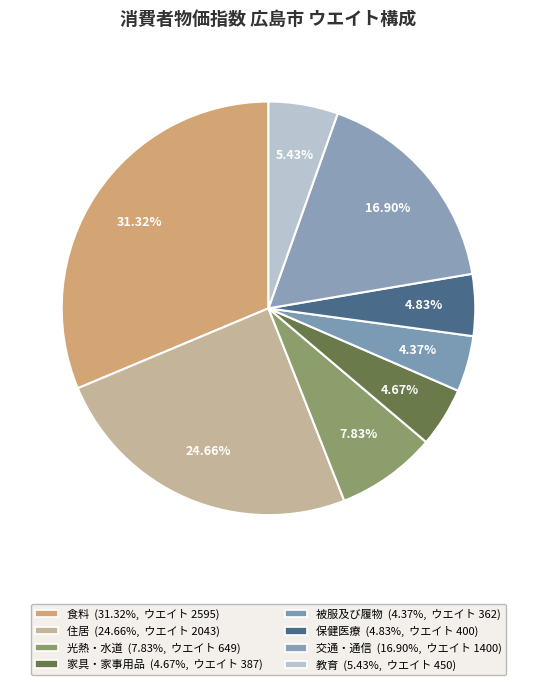

Is there any slice that represents more than half of the pie?

No